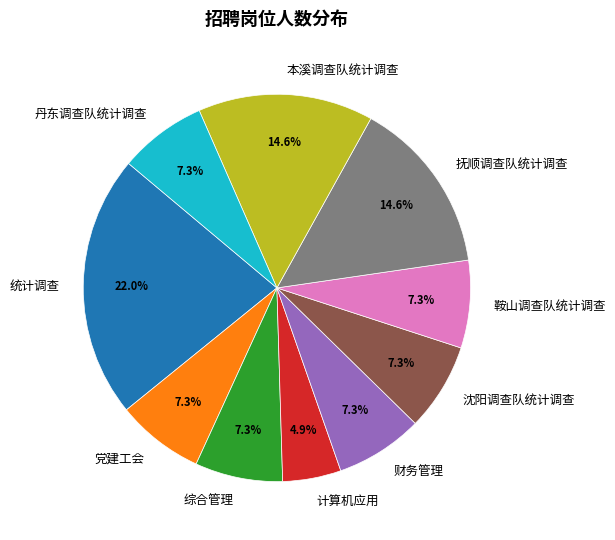

Is there a majority slice in this chart?

No